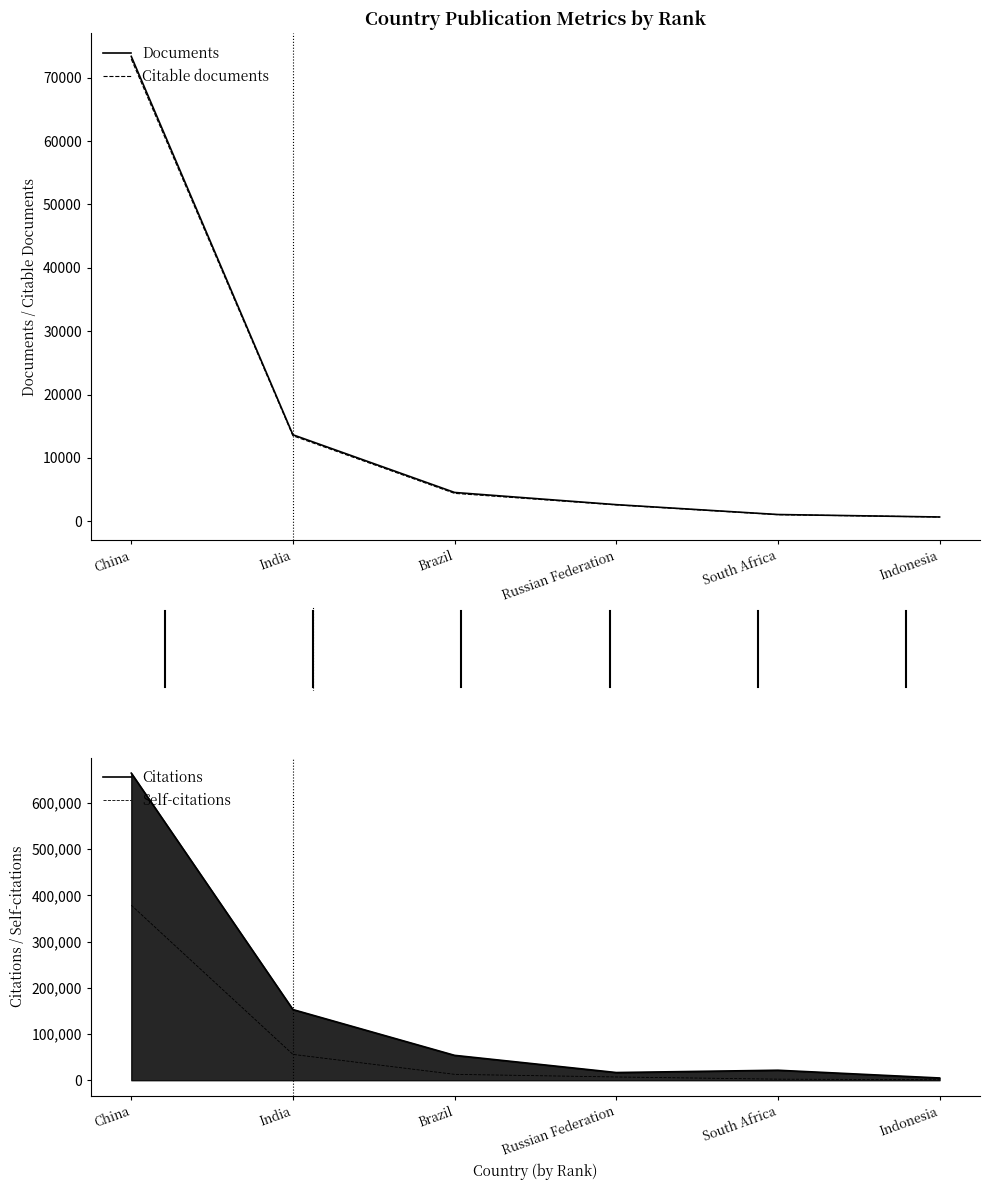

What is the approximate value of Citations at China?

664933